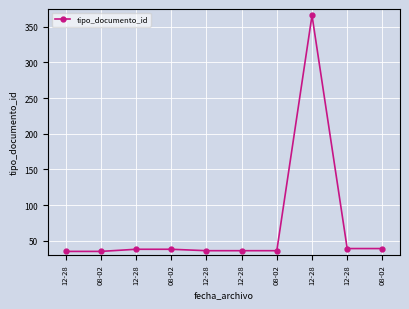

How many points are higher than both their immediate neighbors (excluding endpoints)?

1